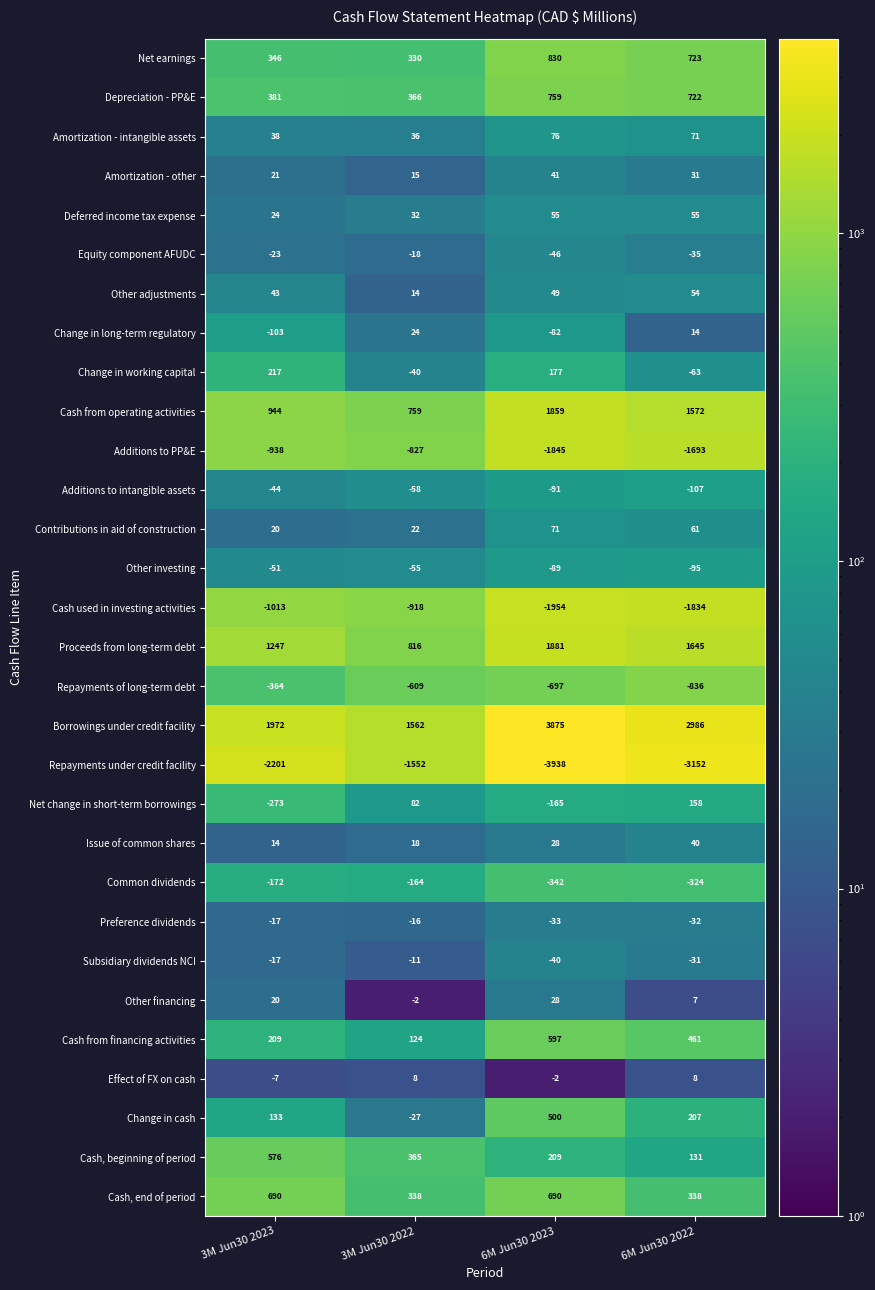

The Repayments of long-term debt series shows -609 at 3M Jun30 2022. True or false?

True